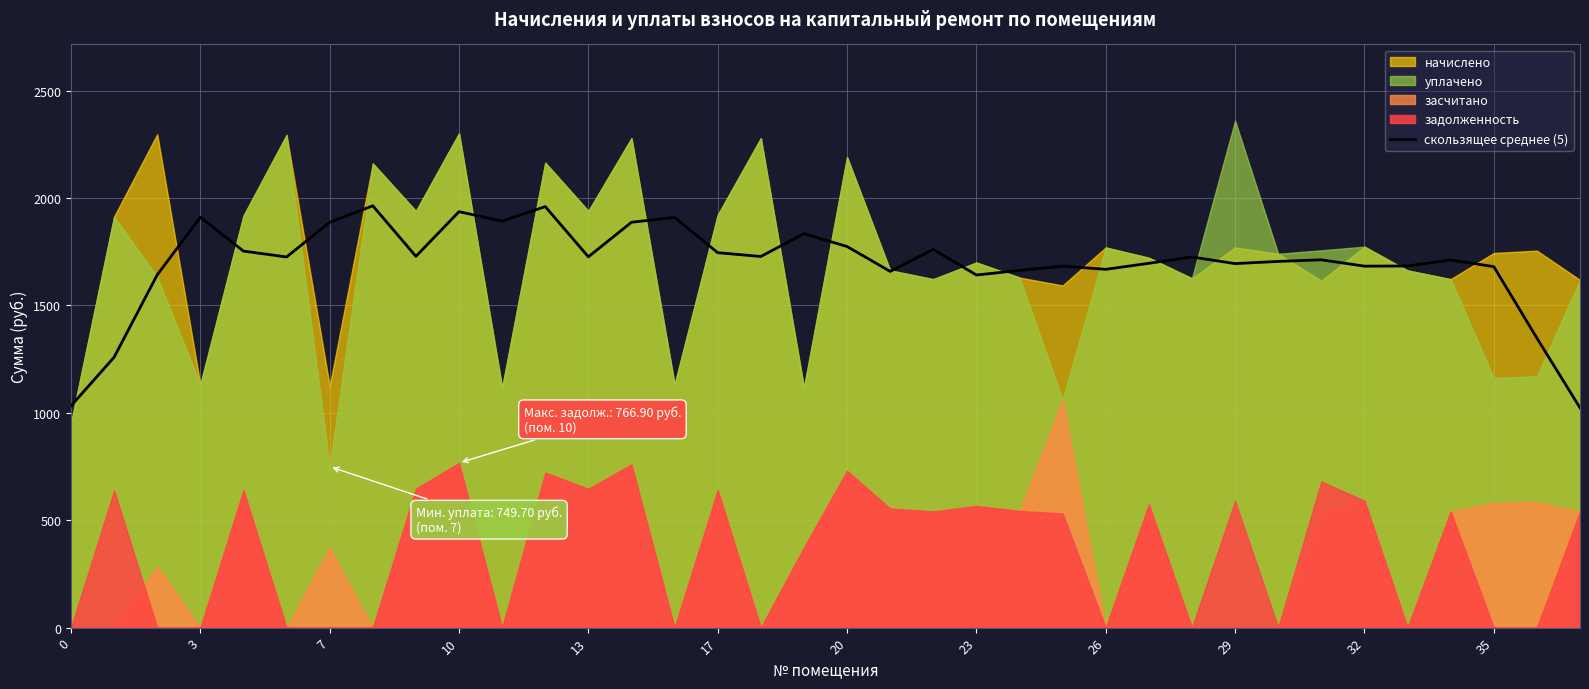

What is the highest value of the скользящее среднее (5) series?

1963.7